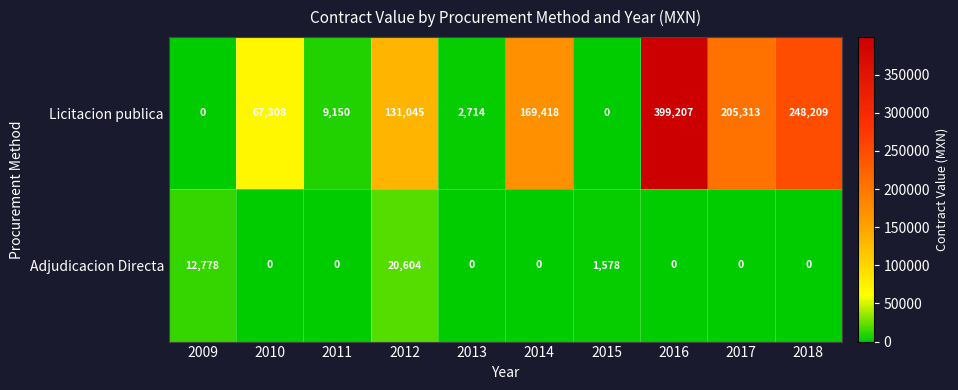

How many series are shown in this chart?

2